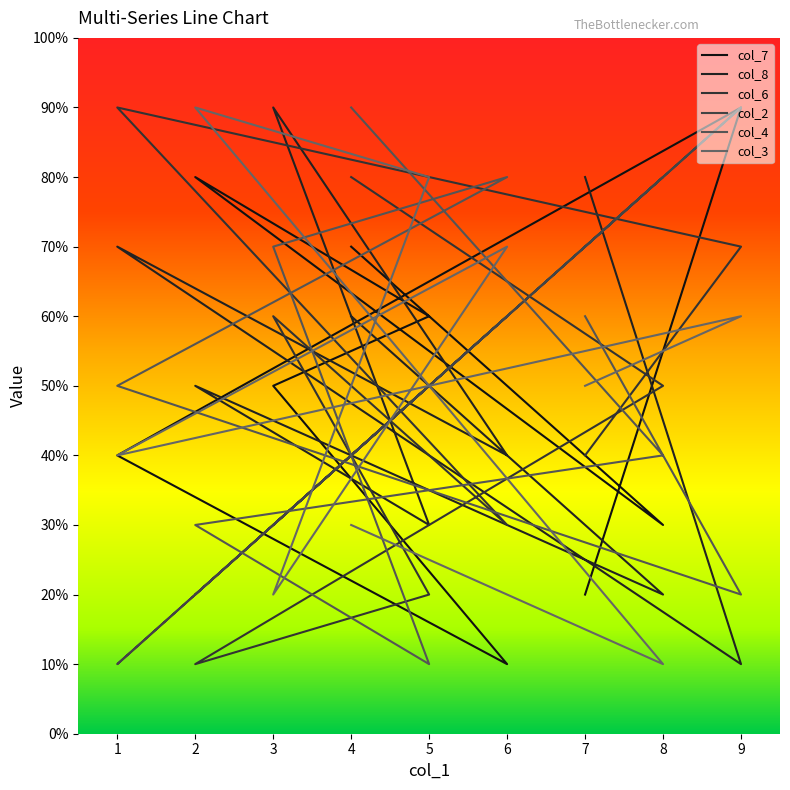

True or false: col_8 and col_3 cross at least once.

True